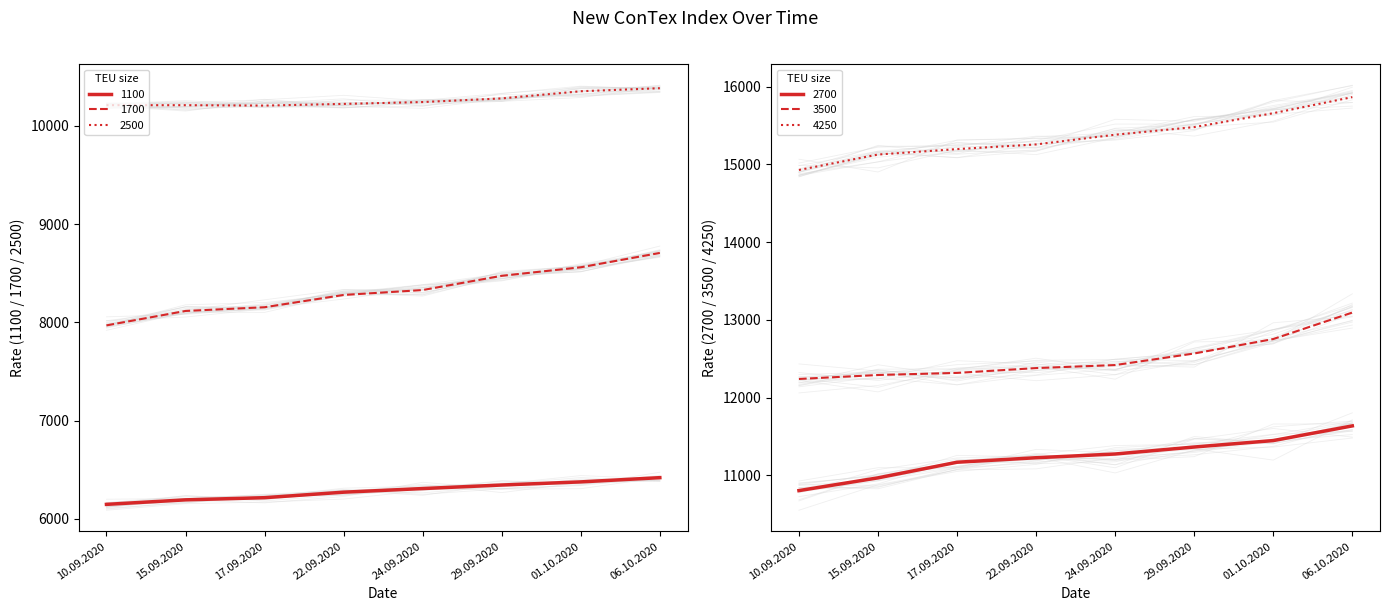

What is the difference between the maximum and minimum values in the 1100 series?

272